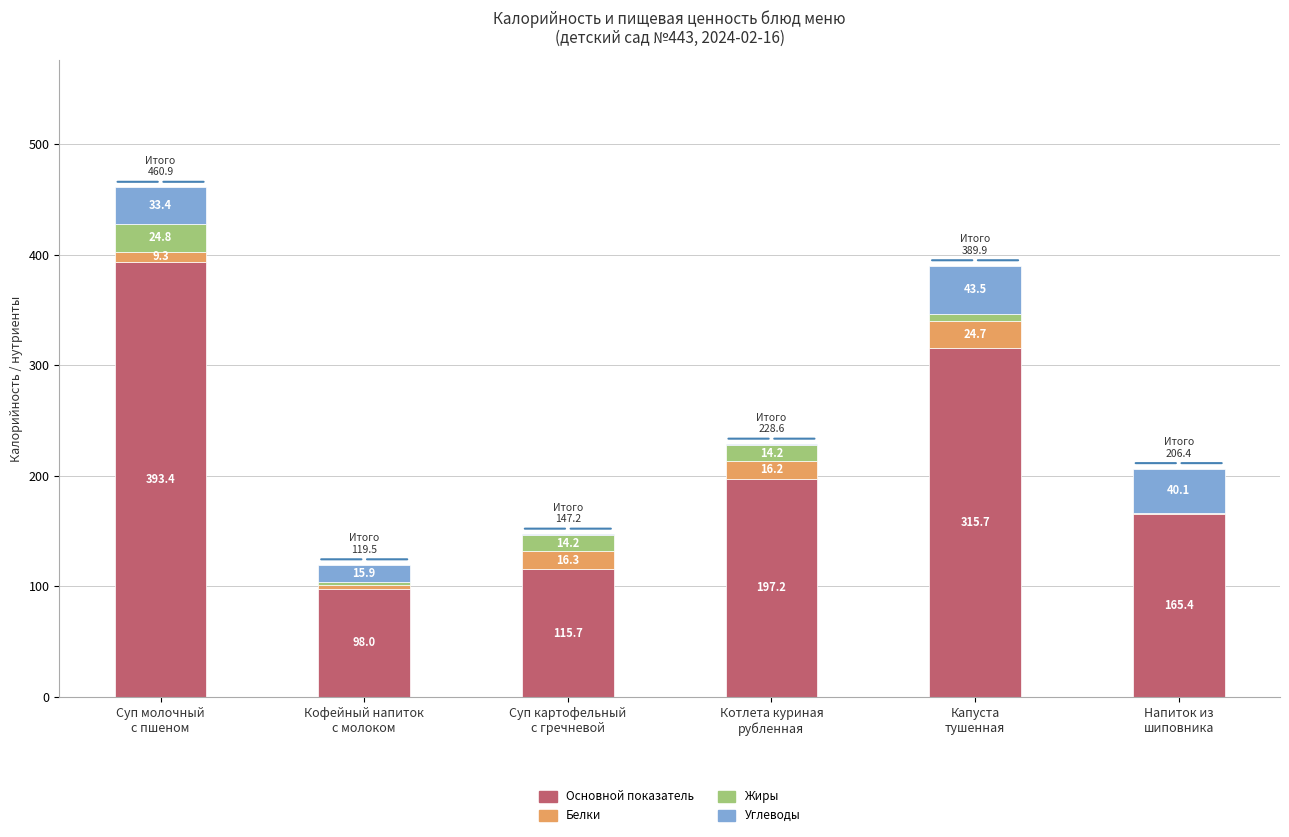

What is the sum of all Основной показатель values?

1285.4